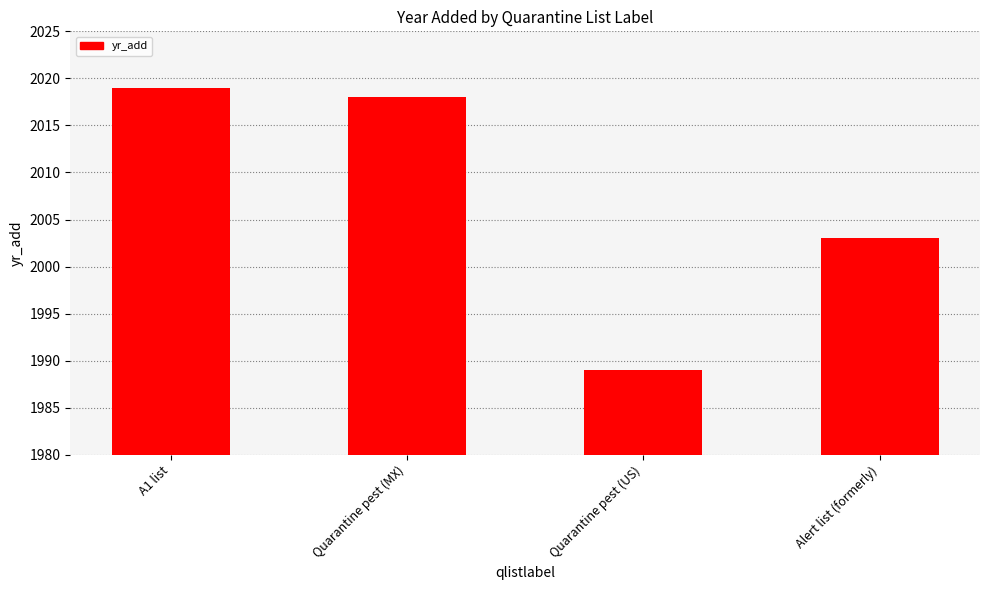

Is it true that the value at Alert list (formerly) is 1043?

False